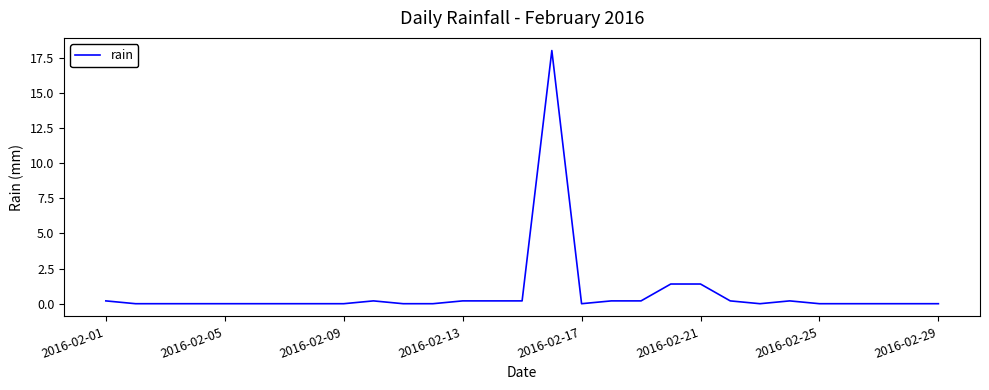

What is the sum of all values?

22.6